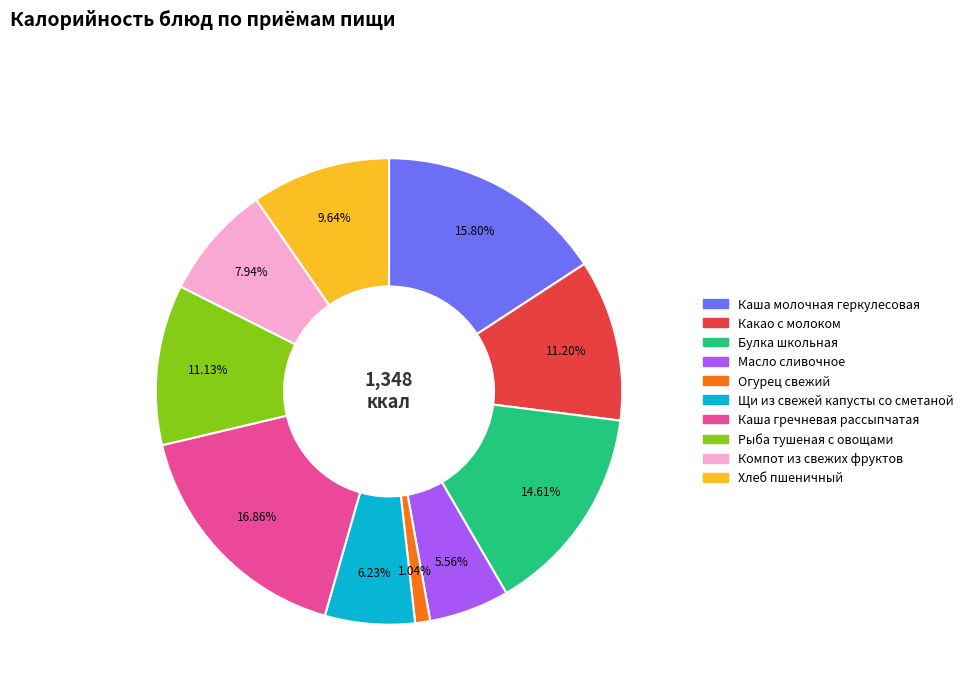

Which category has the biggest portion of the pie?

Каша гречневая рассыпчатая